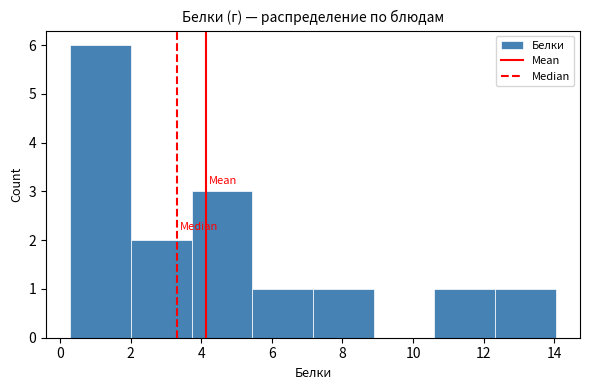

Reading left to right, list every bar in this chart as the range it spans on the x-axis followed by its height. Neither the bar edges nor the heights are printed on the chart, so give them approximately, as read against the axes.

0.2 to 2.0: 6
2.0 to 3.8: 2
3.8 to 5.4: 3
5.4 to 7.2: 1
7.2 to 8.8: 1
8.8 to 10.6: 0
10.6 to 12.4: 1
12.4 to 14.0: 1